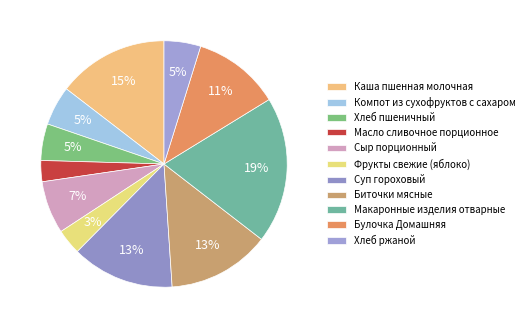

Is there a majority slice in this chart?

No